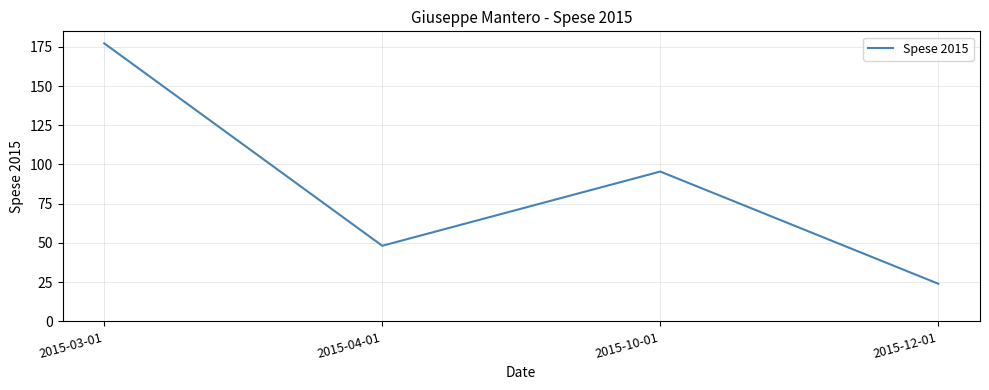

What is the difference between the maximum and minimum values?

153.2